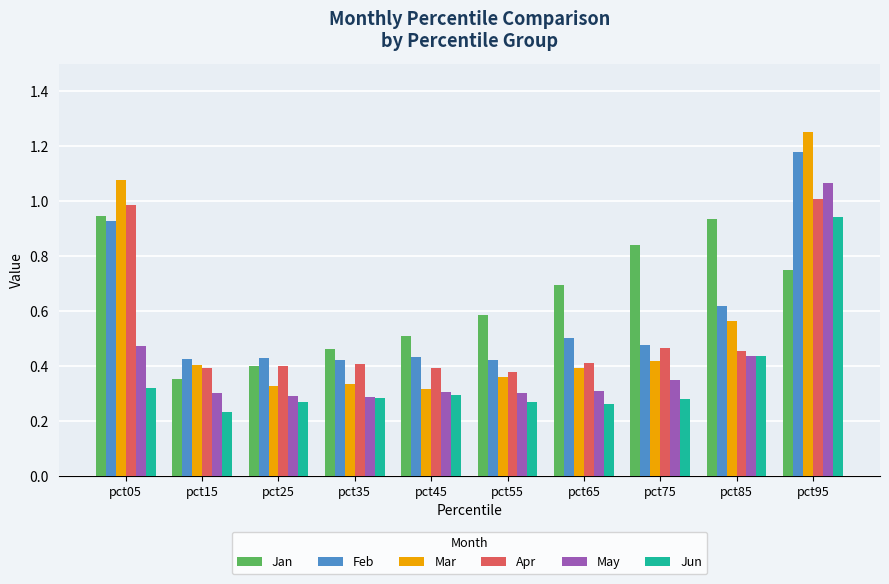

What is the total value across all series at pct75?

2.8